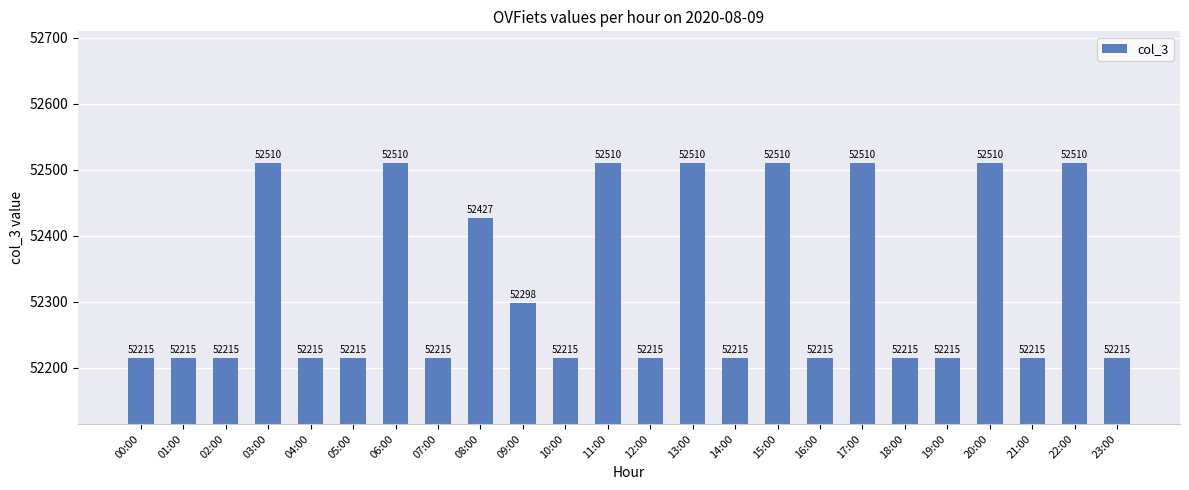

What is the maximum value shown in the chart?

52510